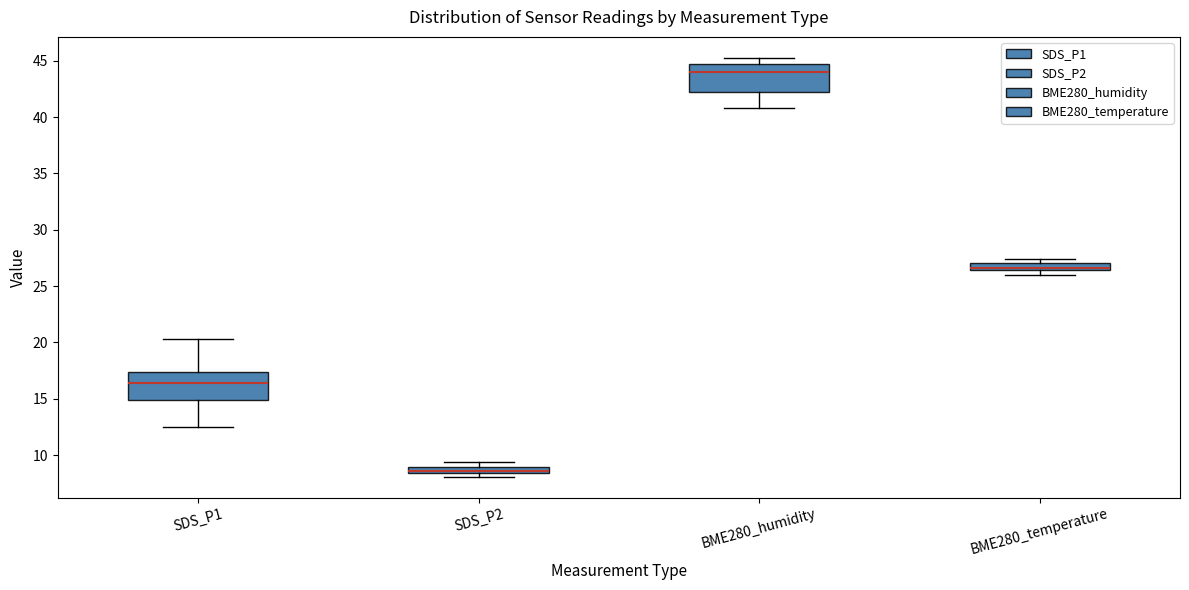

Which box's median line is the lowest?

SDS_P2